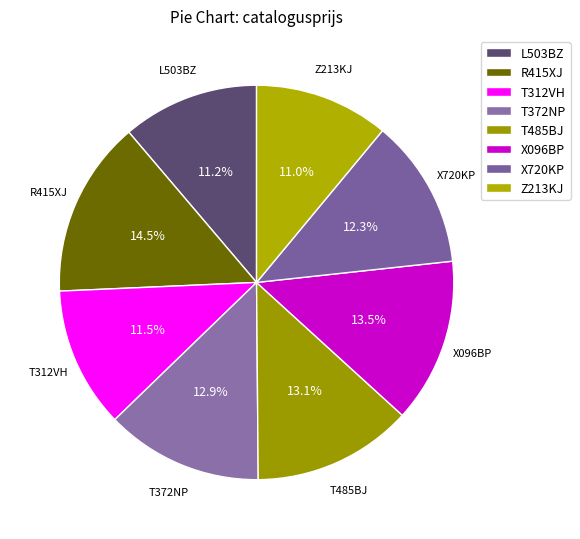

Is there a majority slice in this chart?

No